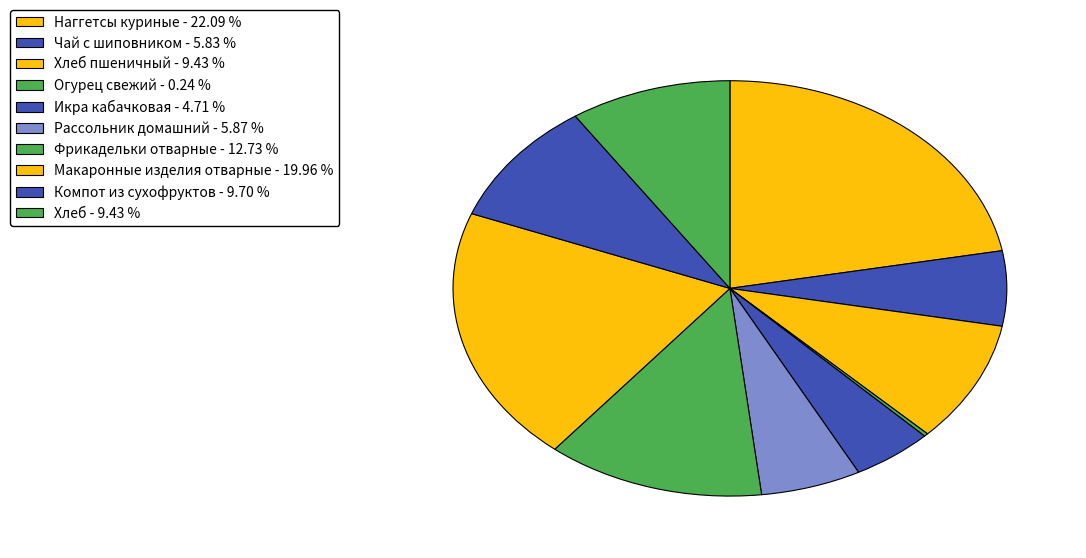

How many slices are in this pie chart?

10